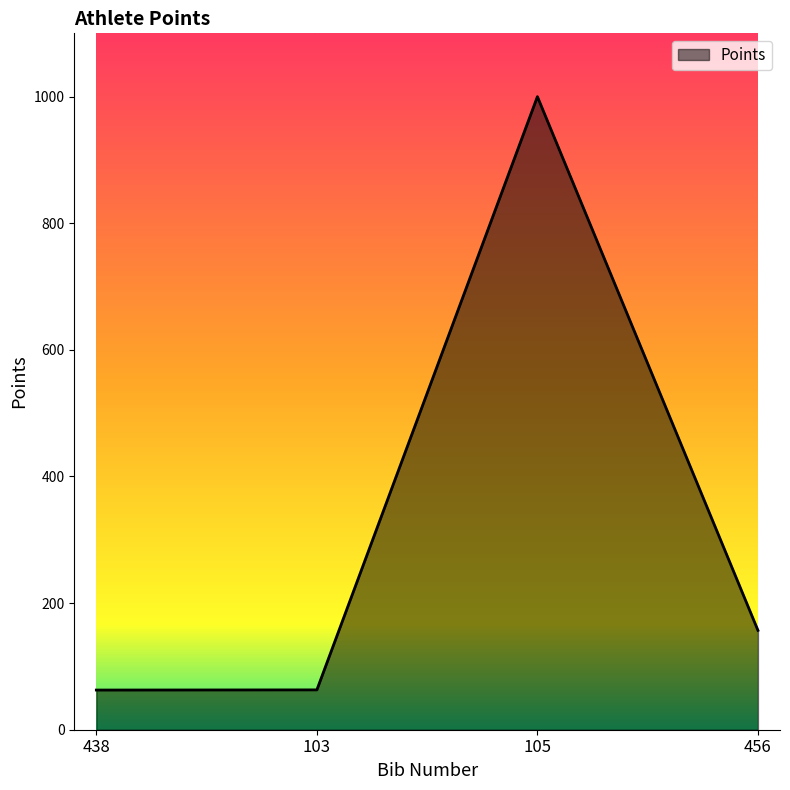

What is the average value?

320.6